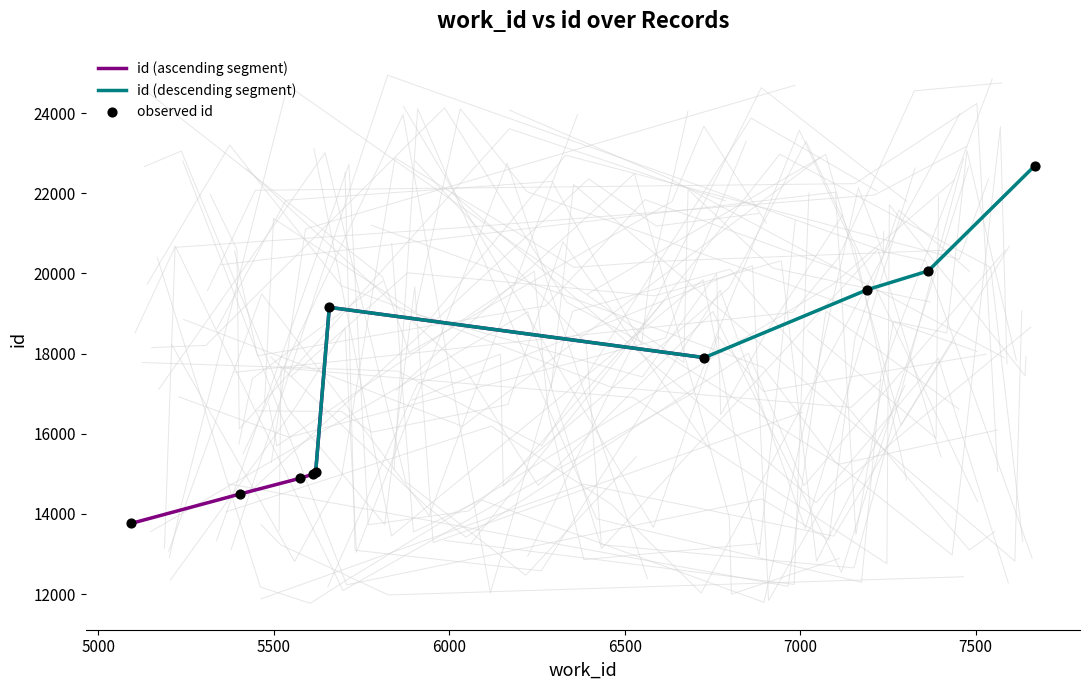

What is the maximum value for id (ascending segment)?

19154